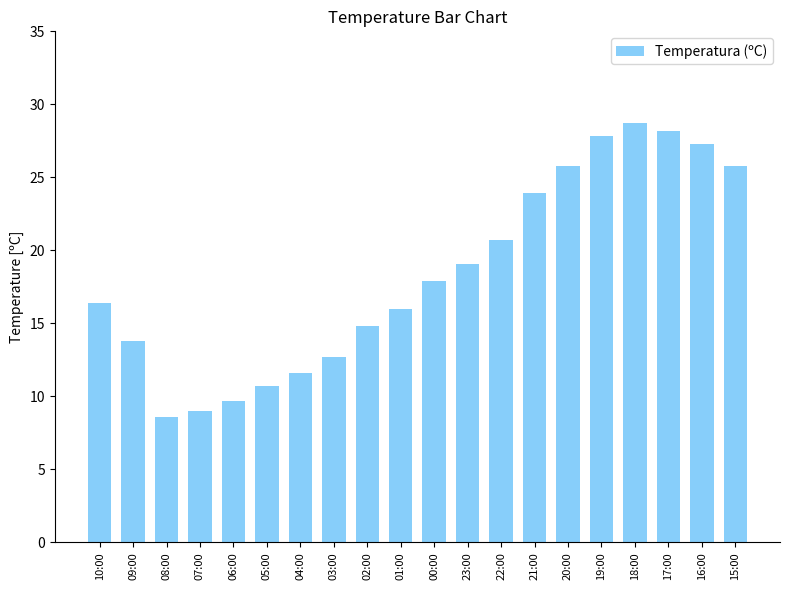

What is the greatest value displayed?

28.7